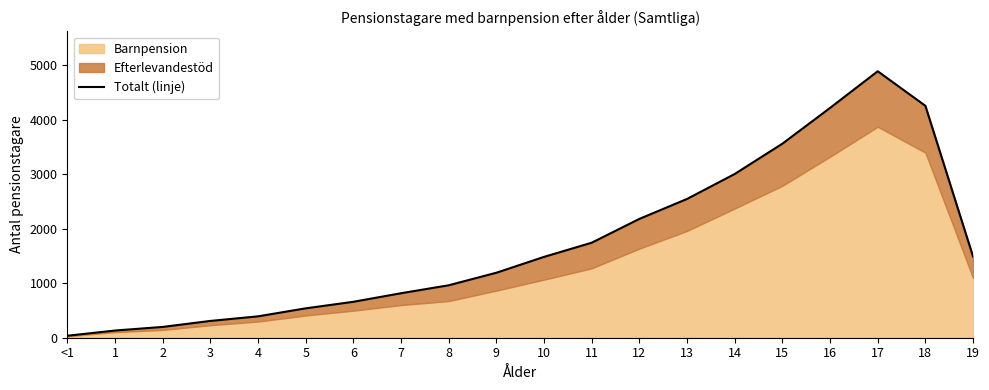

What is the difference between the values at 12 and 1?

2048